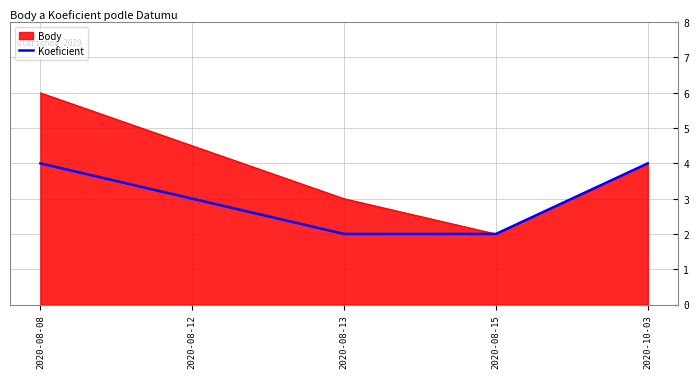

What position from the right is 2020-08-08?

5